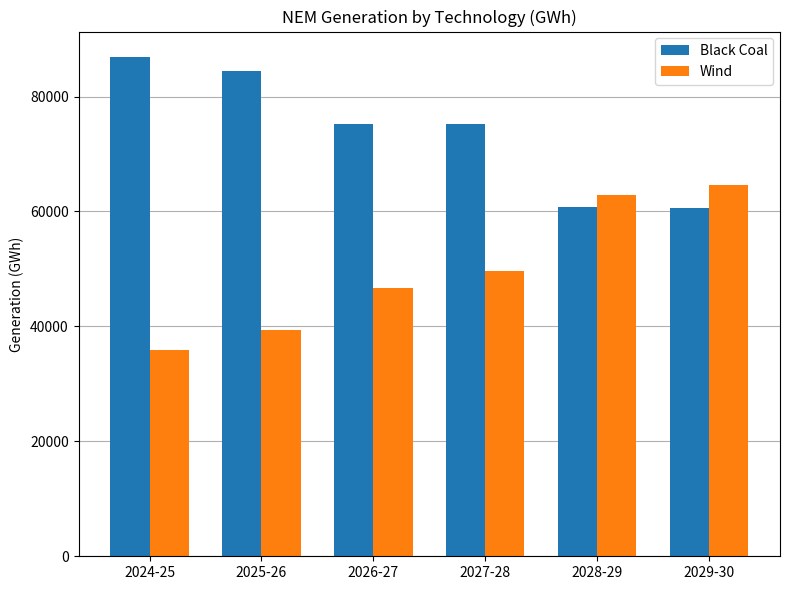

List the series in order of their peak value, lowest first.

Wind, Black Coal